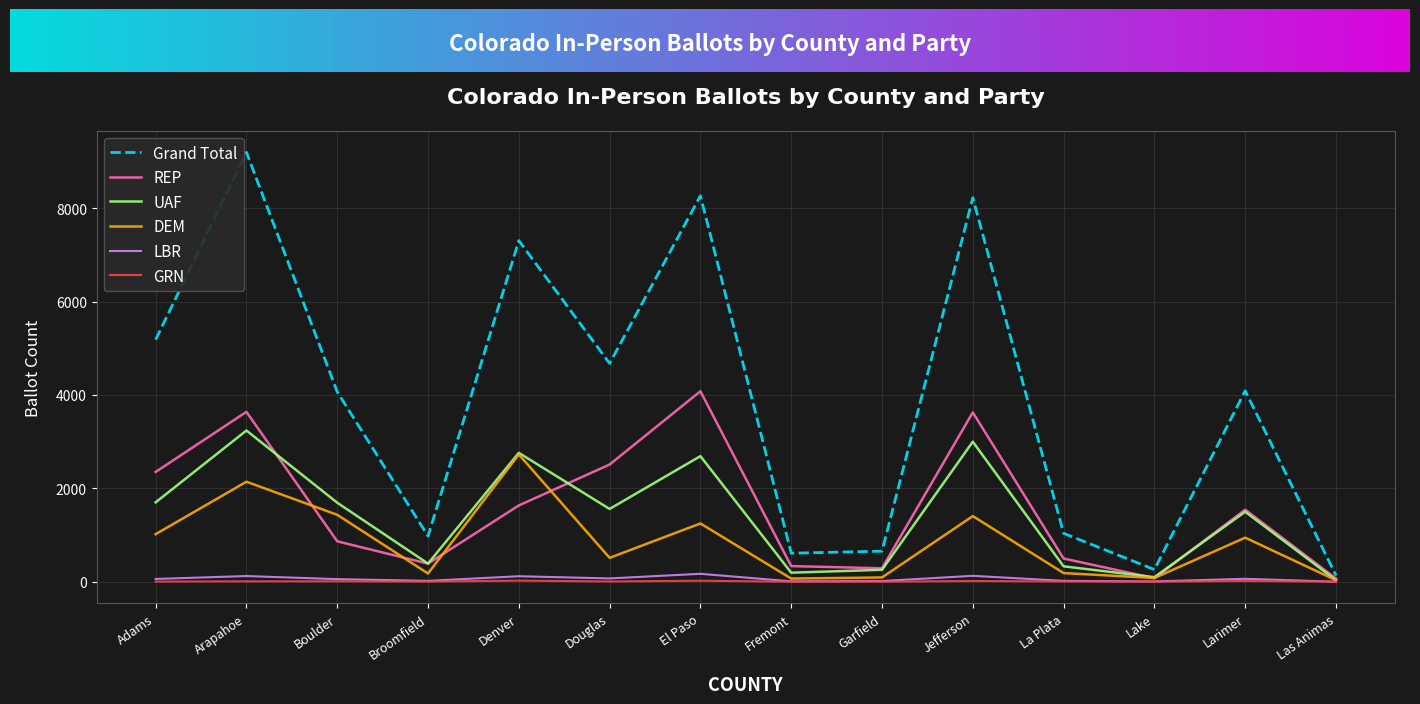

Is it true that LBR equals 169 at El Paso?

True